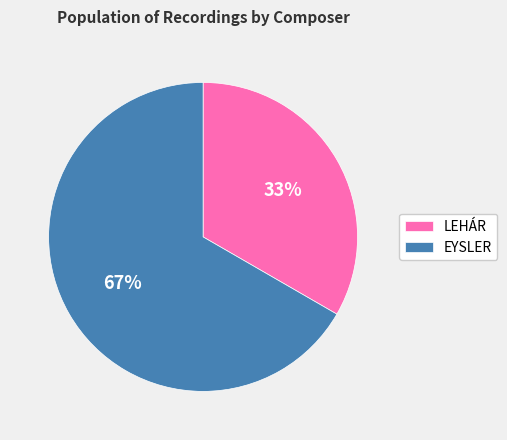

Combined, do LEHÁR and EYSLER account for over 50%?

Yes